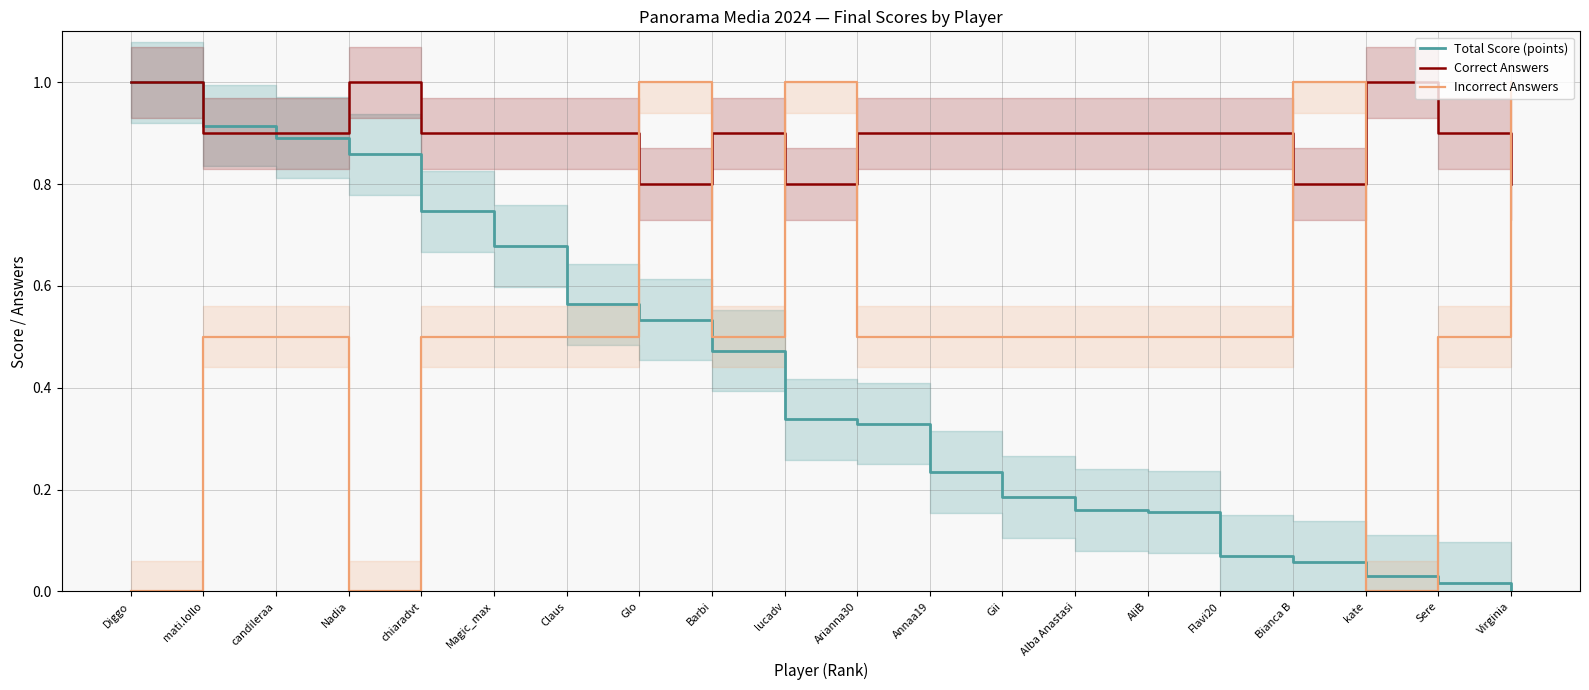

Which category has the lowest value across all series?

Virginia